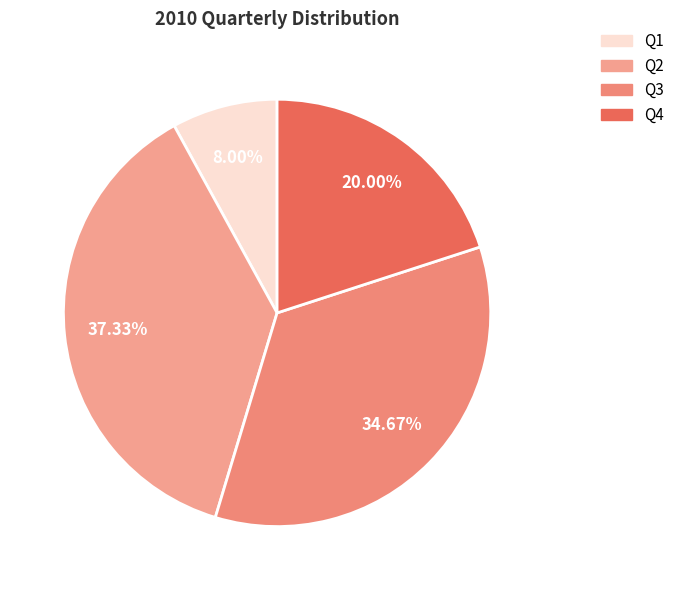

The Q2 slice represents 43% of the pie. True or false?

False